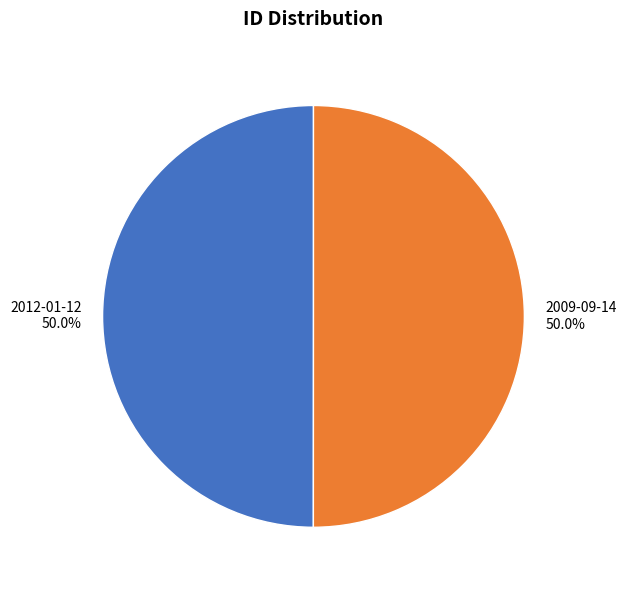

Approximately how many times larger is the value at 2012-01-12 compared to 2009-09-14?

1.0